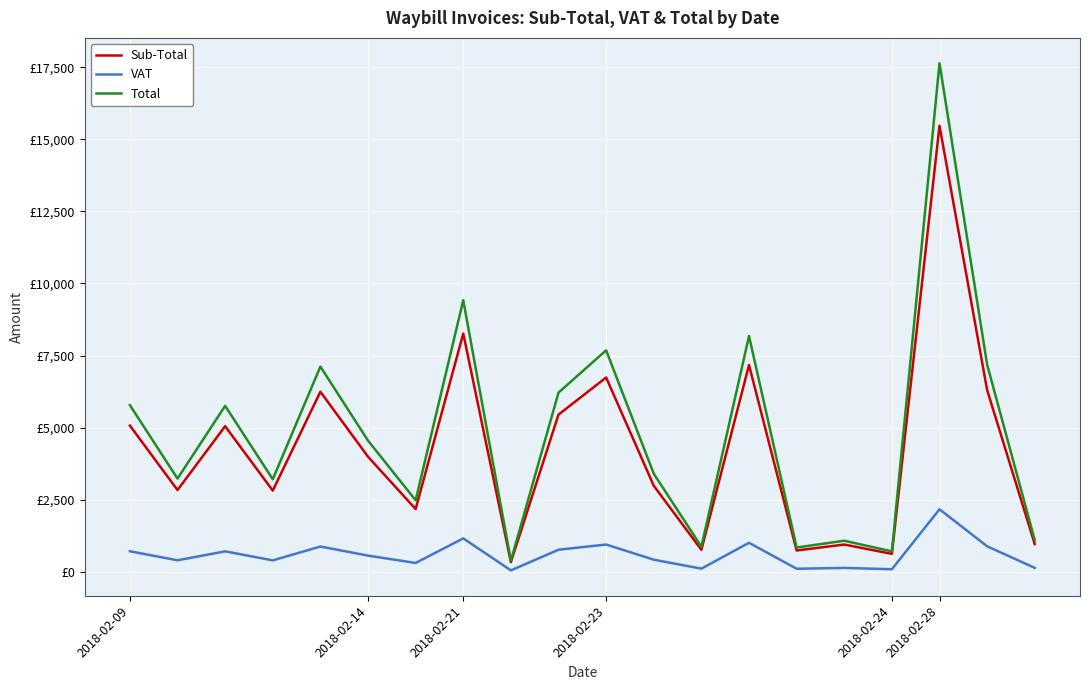

At how many categories does at least one series exceed 5237?

9